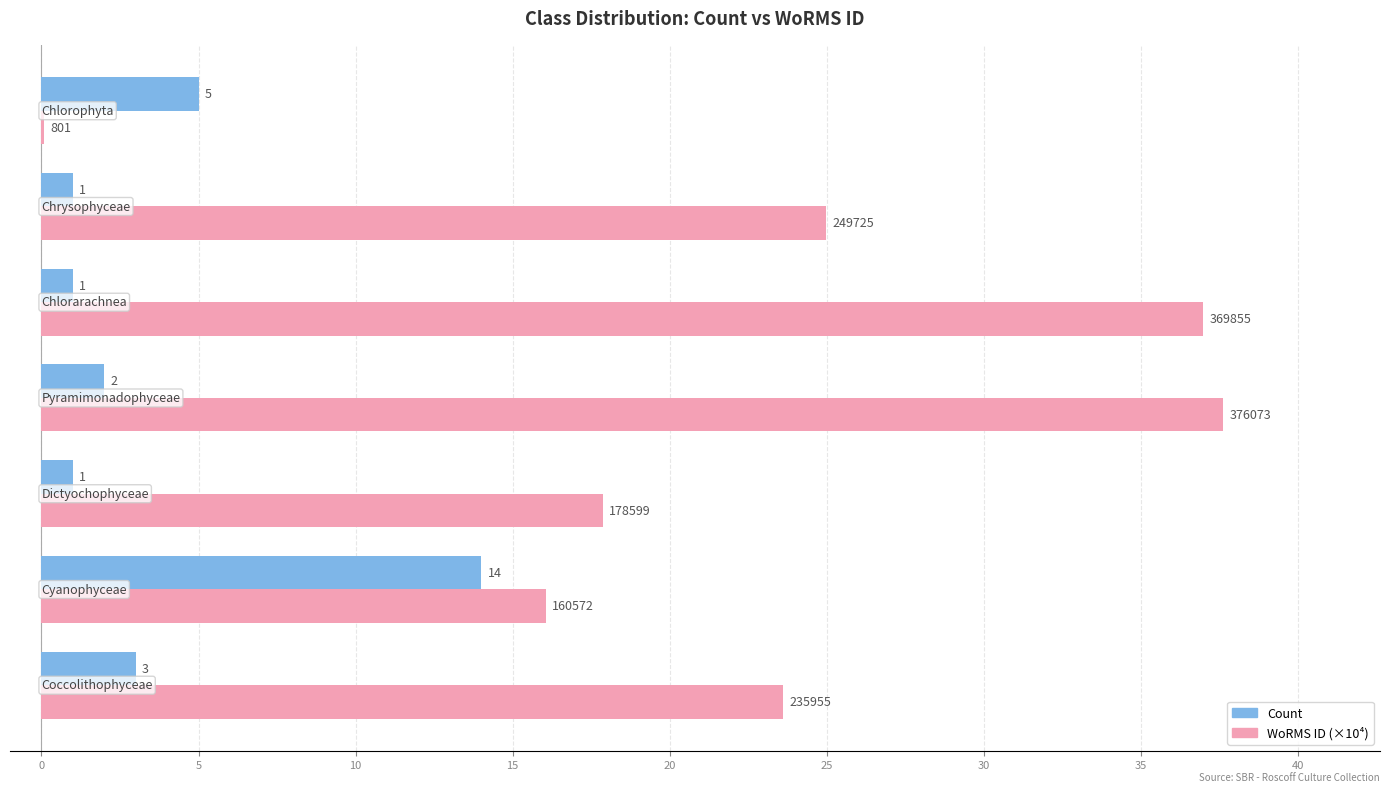

Which series has the largest total across all categories?

WoRMS ID (×10⁴)